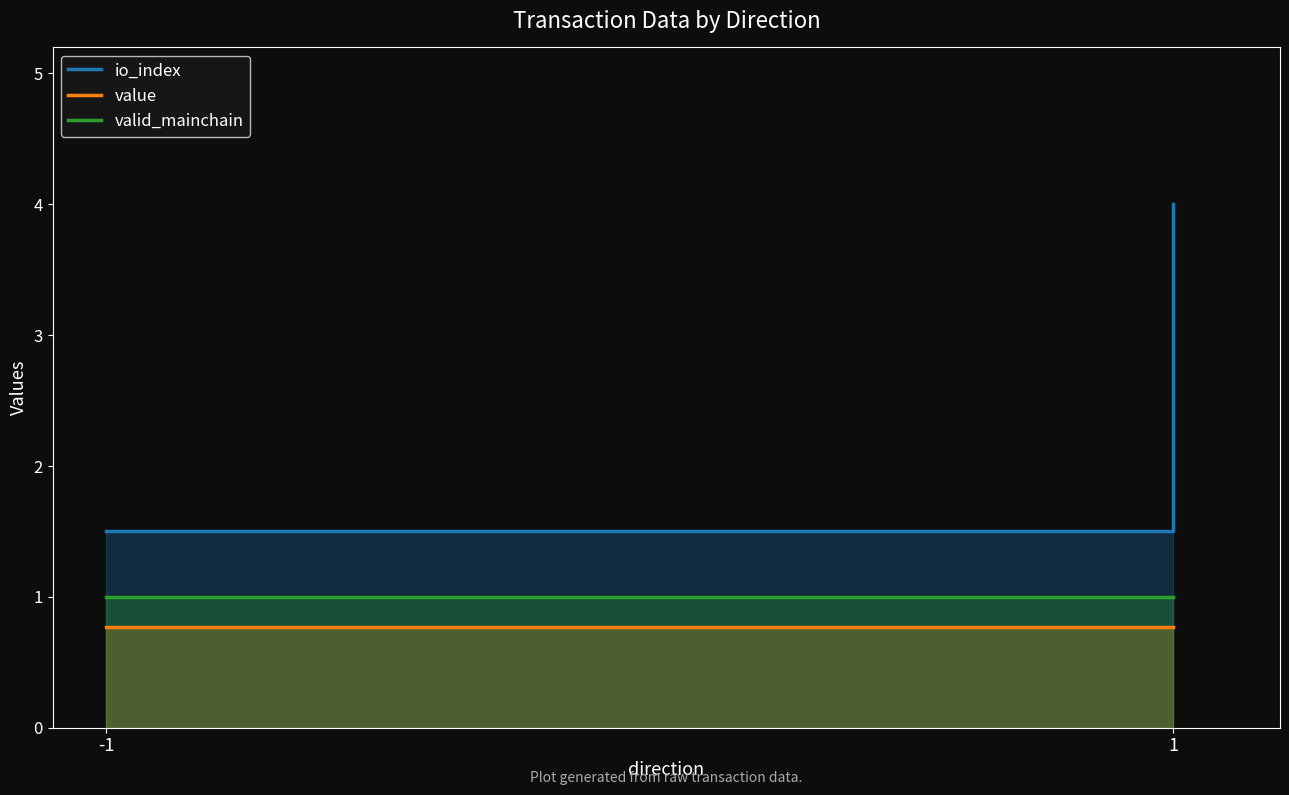

Rank the series at 1 from highest to lowest value.

io_index, valid_mainchain, value